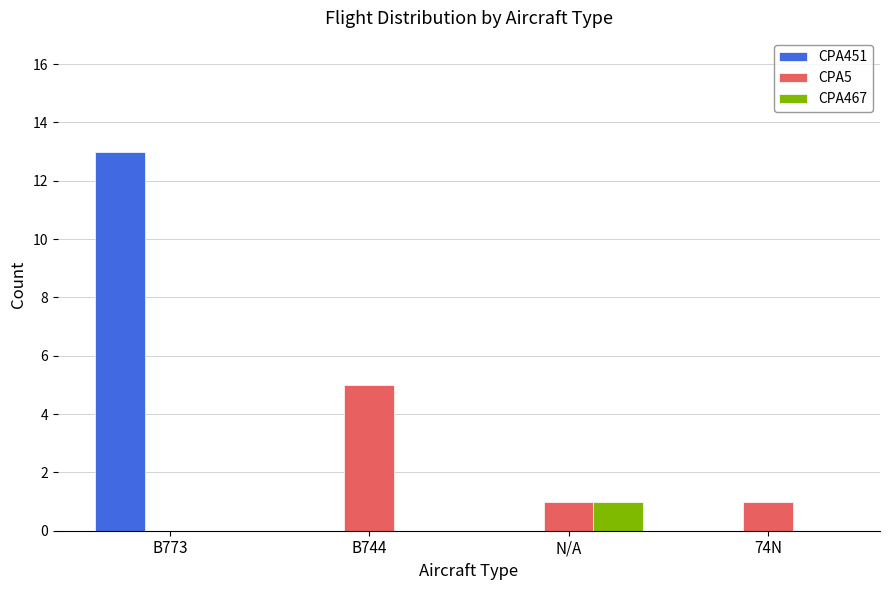

Is it true that CPA5 equals 2 at N/A?

False